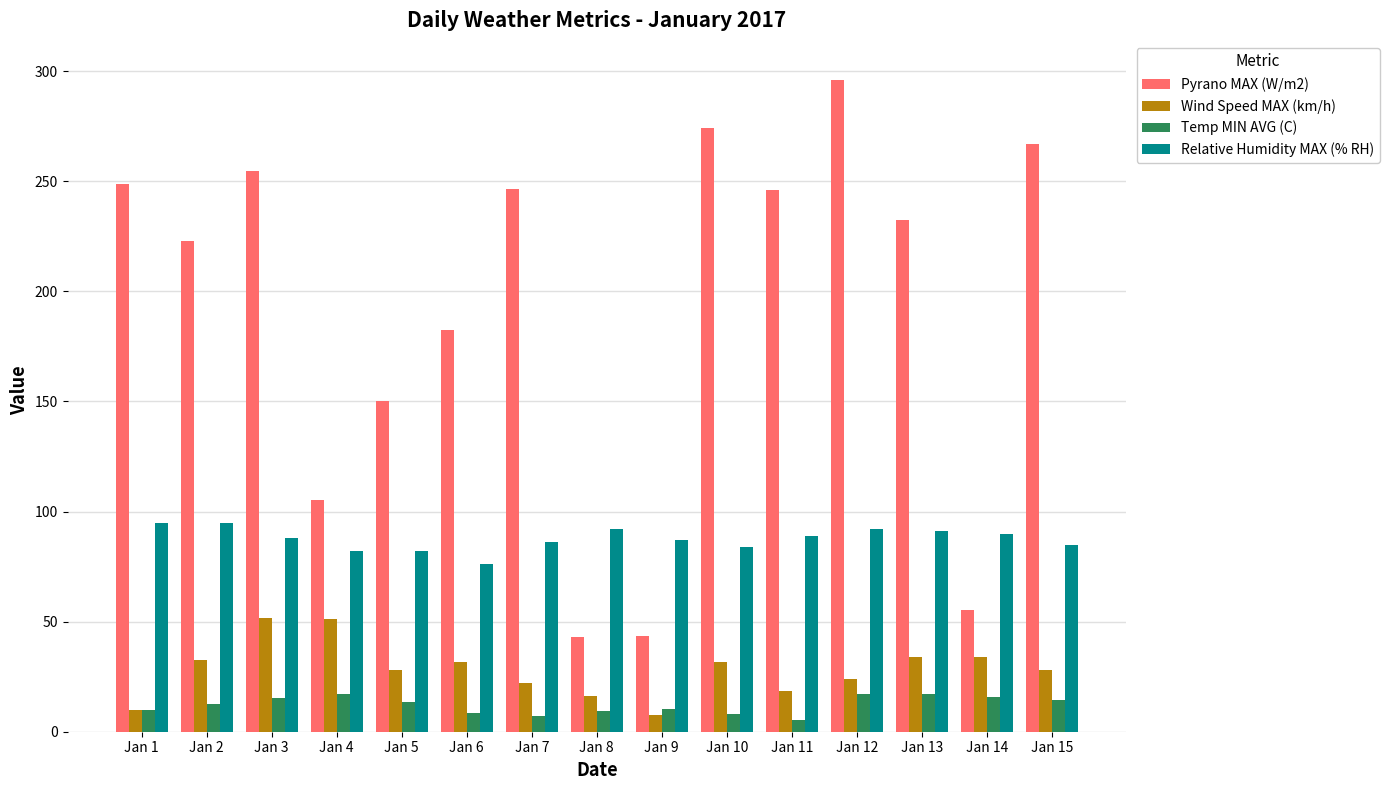

Rank the series by their maximum value, from highest to lowest.

Pyrano MAX (W/m2), Relative Humidity MAX (% RH), Wind Speed MAX (km/h), Temp MIN AVG (C)